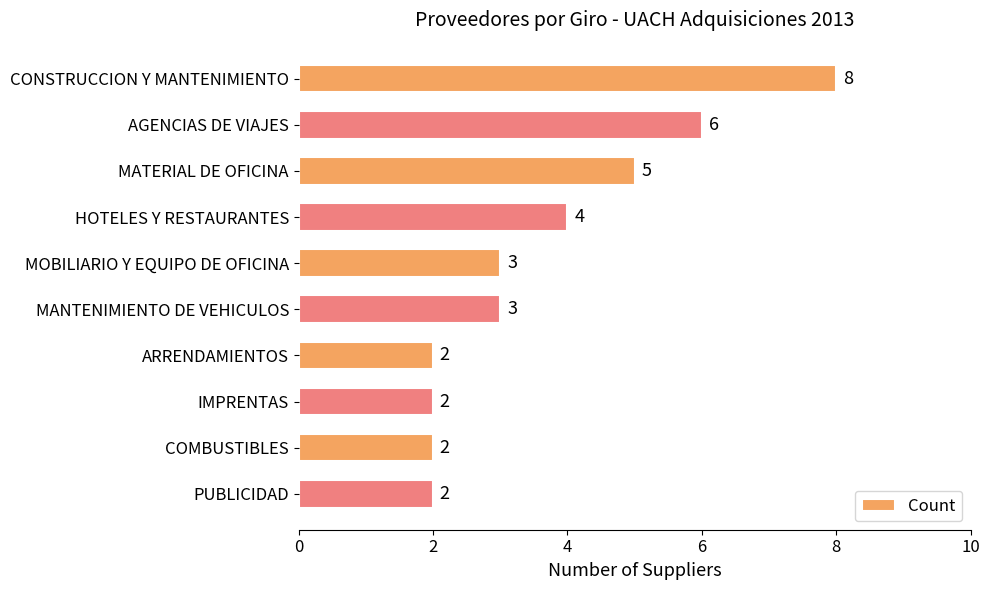

What is the ratio of the value at HOTELES Y RESTAURANTES to the value at IMPRENTAS?

2.0